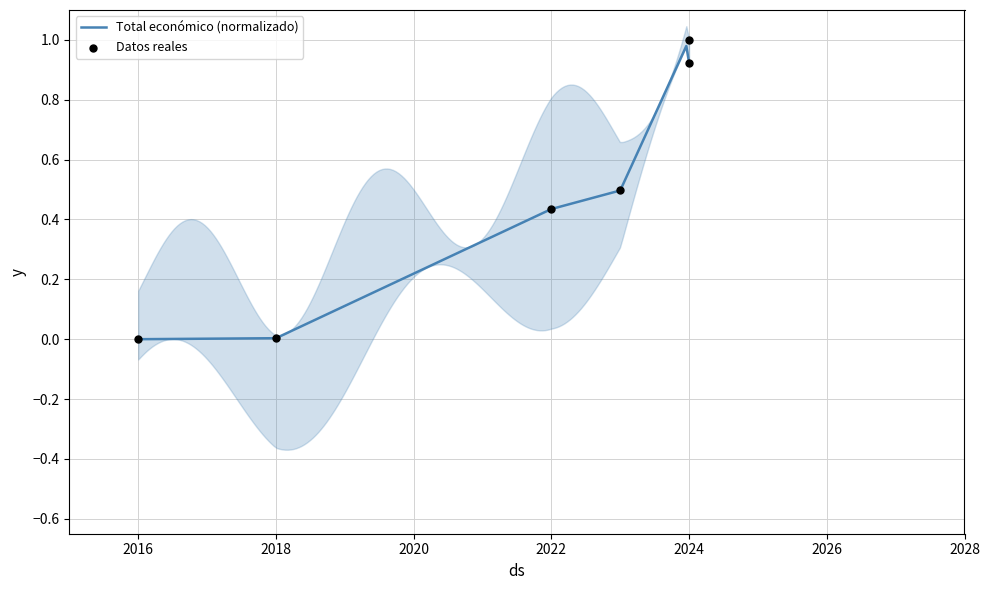

What is the ratio of the value at 2024 to the value at 2024?

0.9